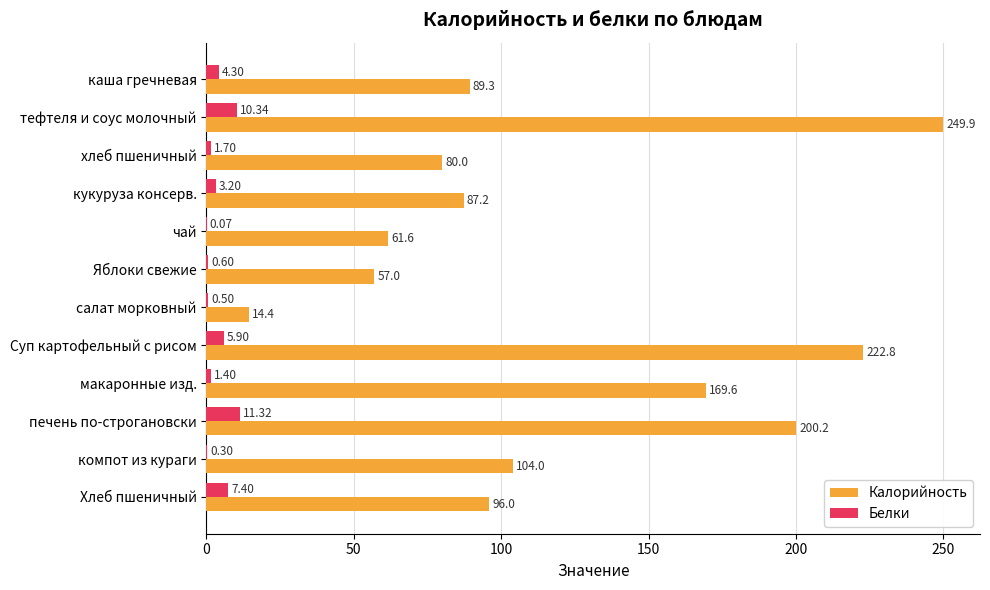

What are all the series names shown in the legend?

Калорийность, Белки